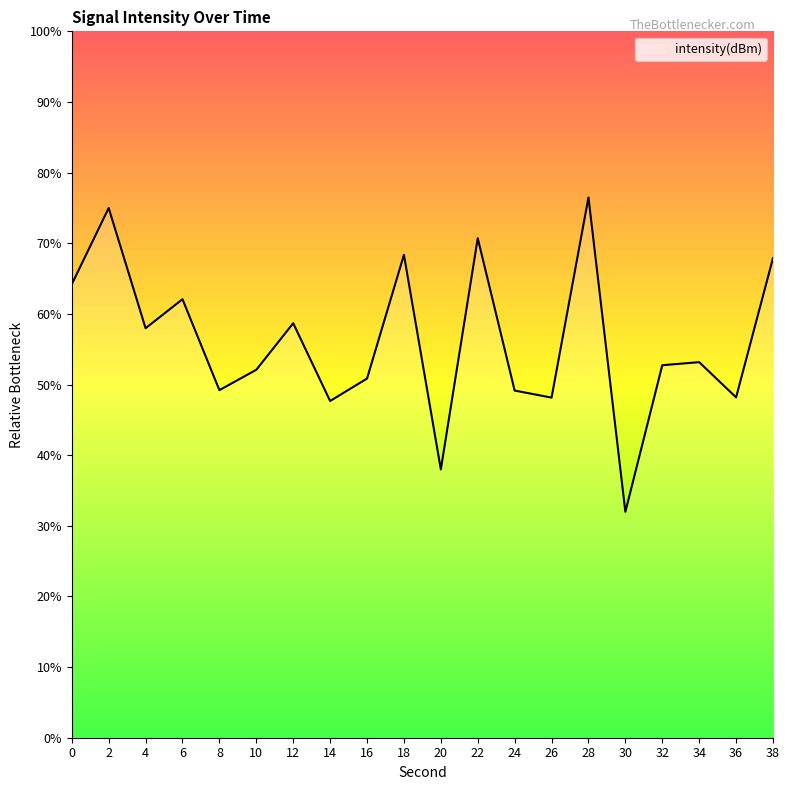

What value does the data have at 6?

62.1